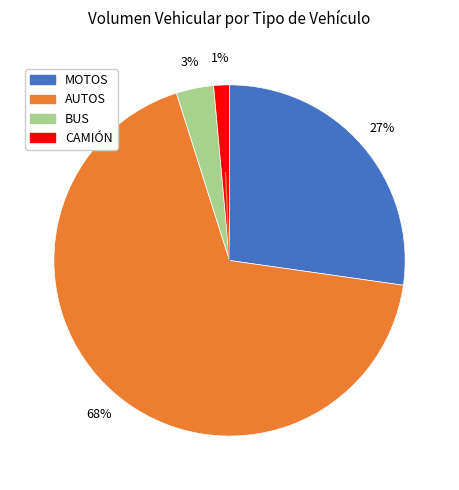

Is the sum of AUTOS and MOTOS greater than half?

Yes